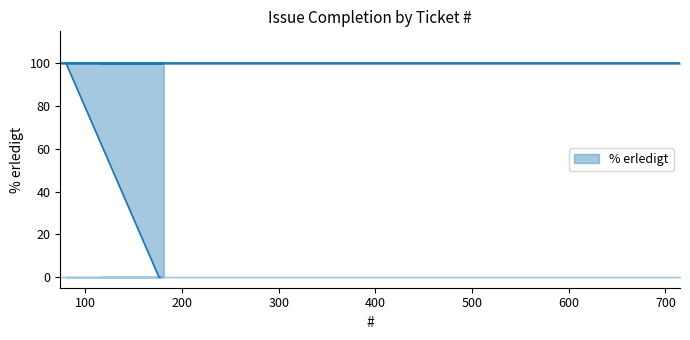

What is the label of the 8th point from the right?

80